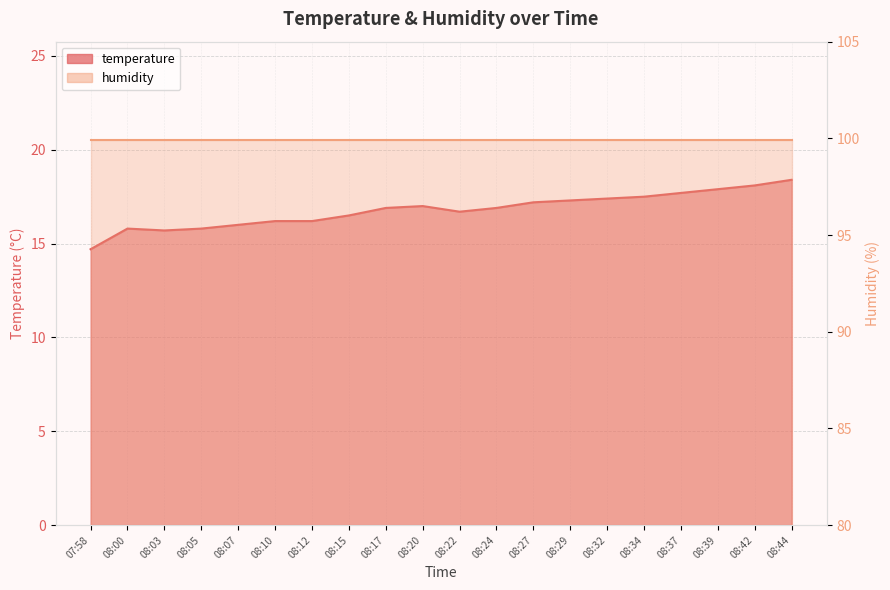

List the labels in order of value, largest first.

08:44, 08:42, 08:39, 08:37, 08:34, 08:32, 08:29, 08:27, 08:20, 08:17, 08:24, 08:22, 08:15, 08:10, 08:12, 08:07, 08:00, 08:05, 08:03, 07:58